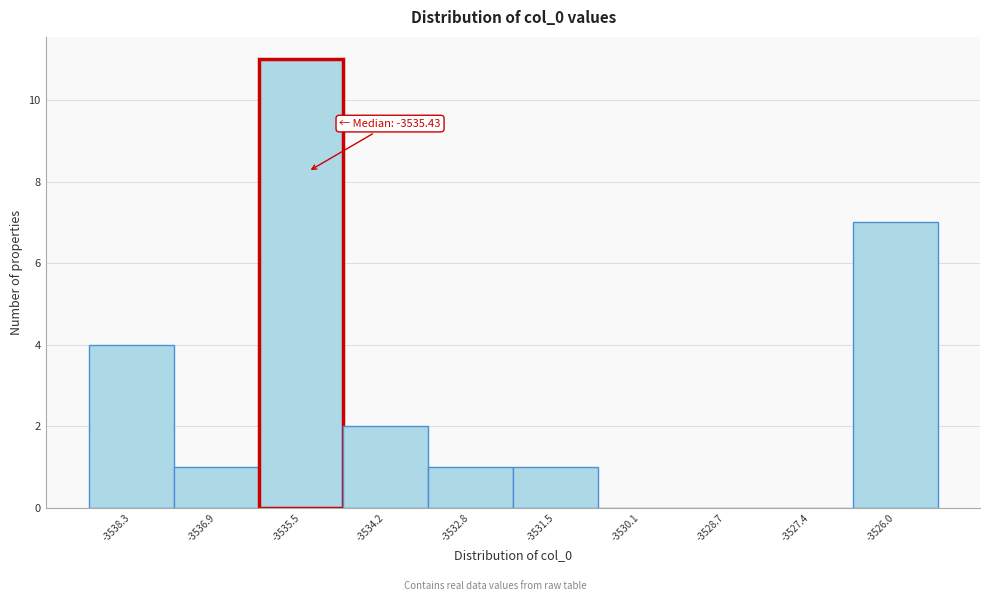

Which range on the x-axis has the tallest bar?

-3536.2 to -3534.8